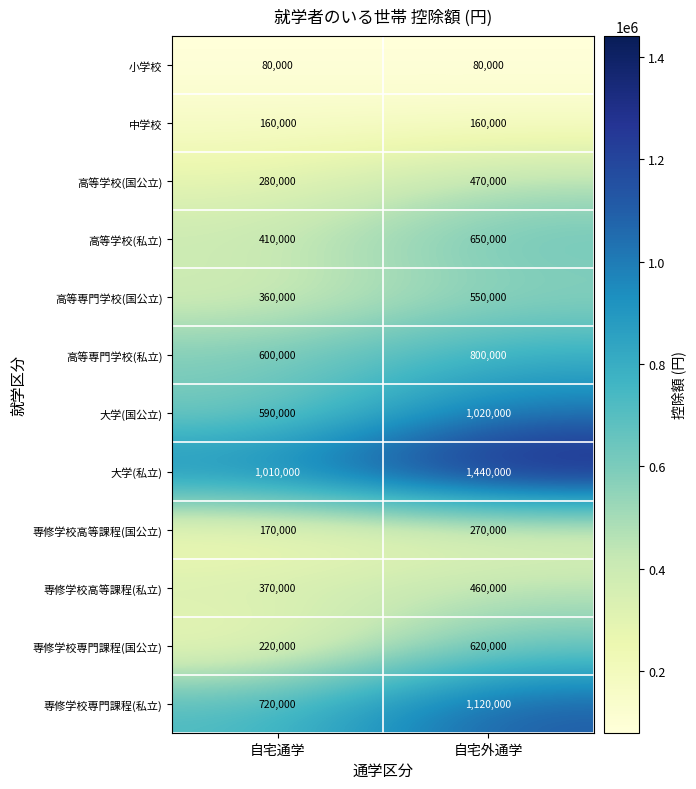

What is the total value across all series at 自宅外通学?

7640000